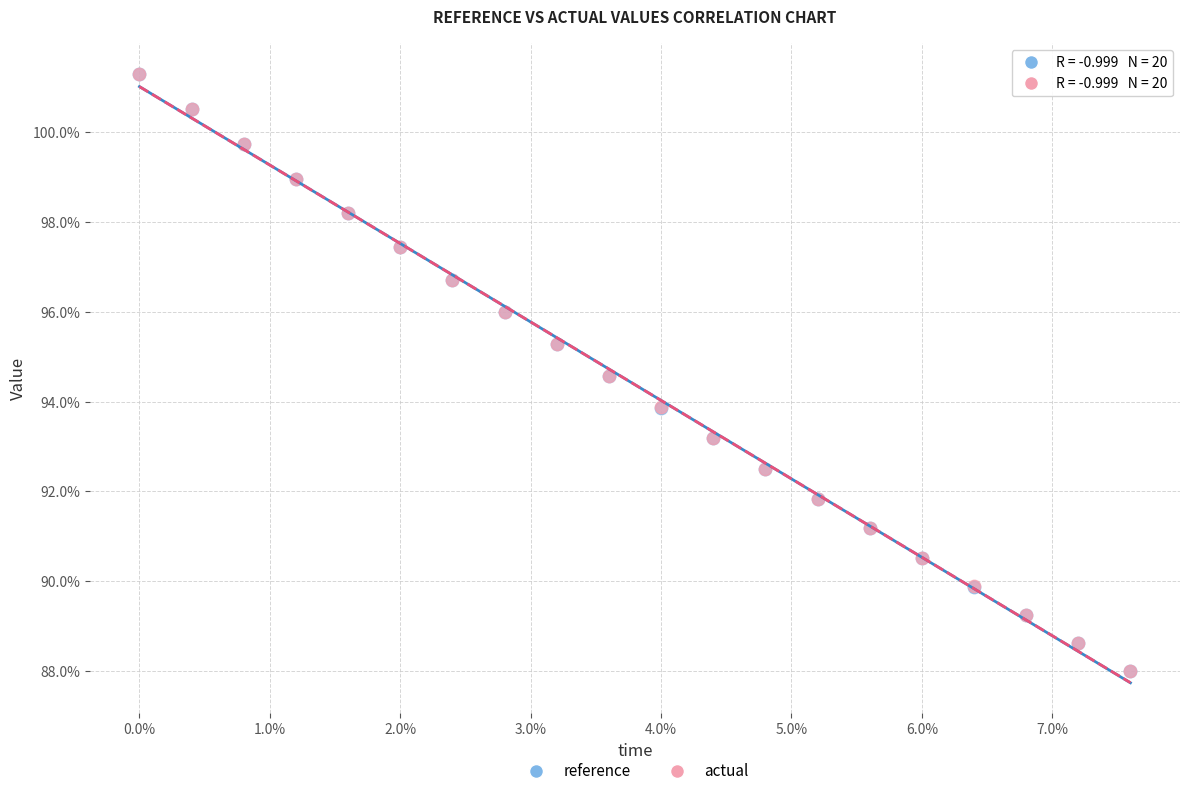

What are all the series names shown in the legend?

reference, actual